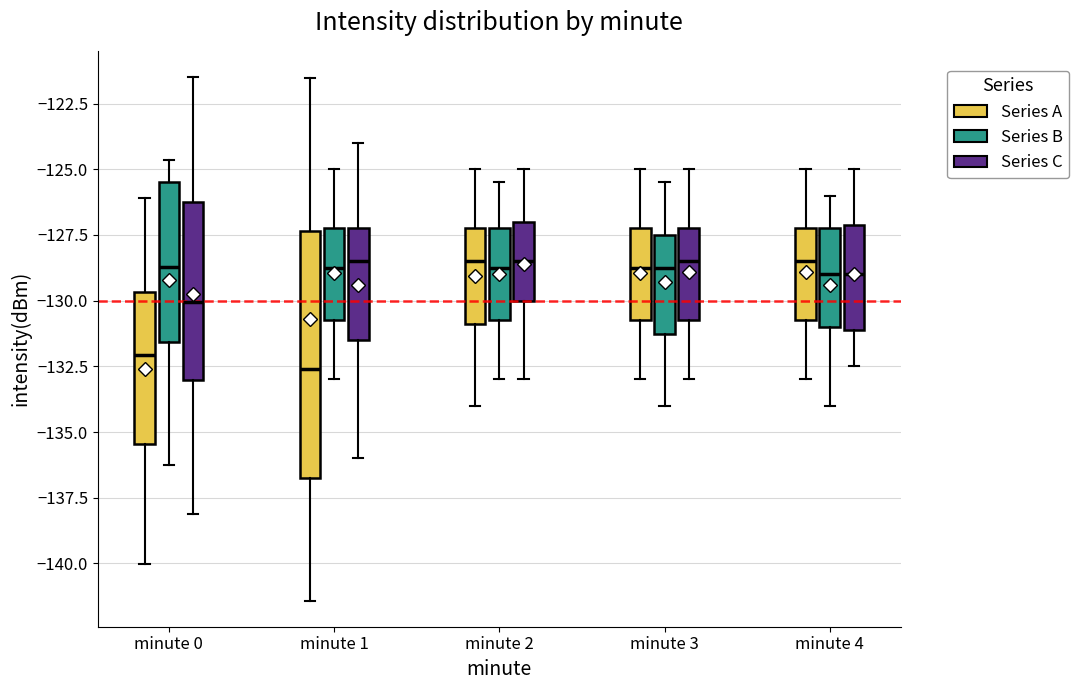

Reading left to right, transcribe this box plot: for each box, give where its median line is, the range the box spans, and where its two whiskers end, as read against the y-axis. The values are not printed on the chart, so give them approximately, as read against the axis.

minute 0 (Series A): median -132.0, box -135.5 to -129.5, whiskers -140.0 to -126.0
minute 0 (Series B): median -128.5, box -131.5 to -125.5, whiskers -136.5 to -124.5
minute 0 (Series C): median -130.0, box -133.0 to -126.0, whiskers -138.0 to -121.5
minute 1 (Series A): median -132.5, box -136.5 to -127.5, whiskers -141.5 to -121.5
minute 1 (Series B): median -128.5, box -130.5 to -127.0, whiskers -133.0 to -125.0
minute 1 (Series C): median -128.5, box -131.5 to -127.0, whiskers -136.0 to -124.0
minute 2 (Series A): median -128.5, box -131.0 to -127.0, whiskers -134.0 to -125.0
minute 2 (Series B): median -128.5, box -130.5 to -127.0, whiskers -133.0 to -125.5
minute 2 (Series C): median -128.5, box -130.0 to -127.0, whiskers -133.0 to -125.0
minute 3 (Series A): median -128.5, box -130.5 to -127.0, whiskers -133.0 to -125.0
minute 3 (Series B): median -128.5, box -131.0 to -127.5, whiskers -134.0 to -125.5
minute 3 (Series C): median -128.5, box -130.5 to -127.0, whiskers -133.0 to -125.0
minute 4 (Series A): median -128.5, box -130.5 to -127.0, whiskers -133.0 to -125.0
minute 4 (Series B): median -129.0, box -131.0 to -127.0, whiskers -134.0 to -126.0
minute 4 (Series C): median -129.0, box -131.0 to -127.0, whiskers -132.5 to -125.0